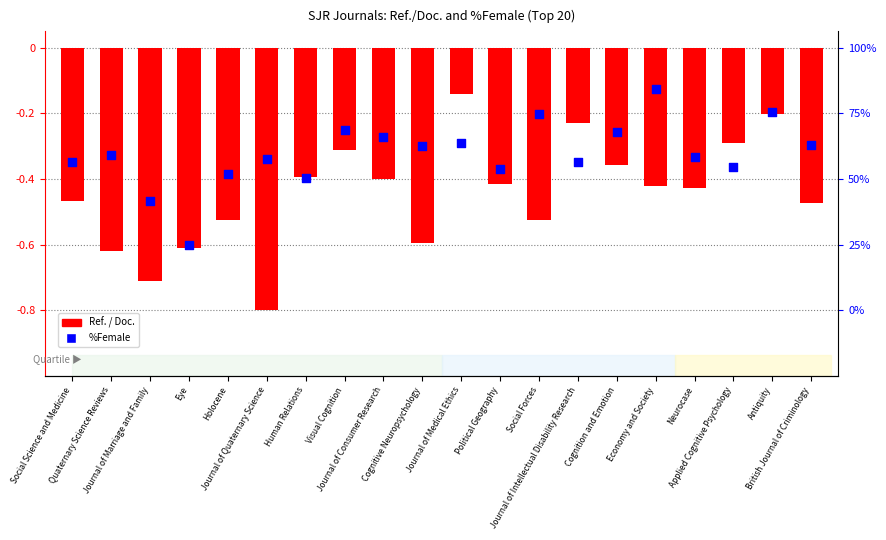

At which category is the sum across all series the highest?

Antiquity